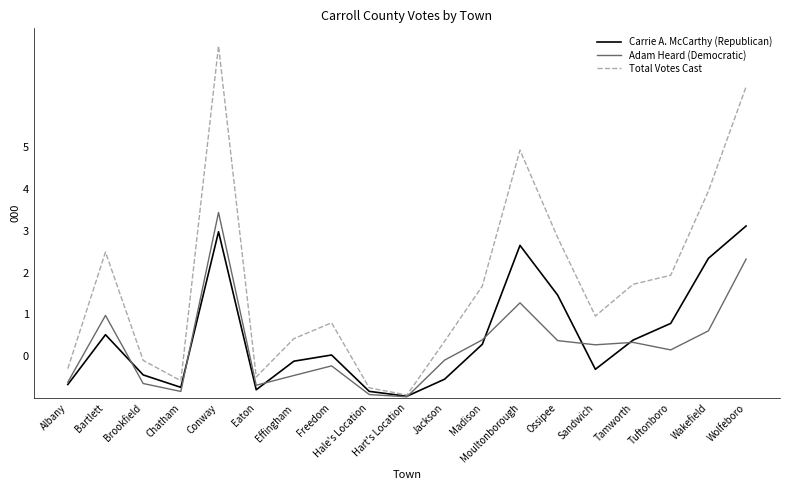

Reading right to left, transcribe all the data shown in this chart.

Carrie A. McCarthy (Republican): 2058	1671	893	693	344	1231	1826	643	226	22	80	515	441	99	1989	128	277	758	162
Adam Heard (Democratic): 1662	804	576	666	637	687	1139	696	454	15	42	385	270	153	2220	79	174	988	190
Total Votes Cast: 3723	2475	1469	1360	981	1919	2965	1339	680	37	122	900	711	252	4212	207	451	1746	352